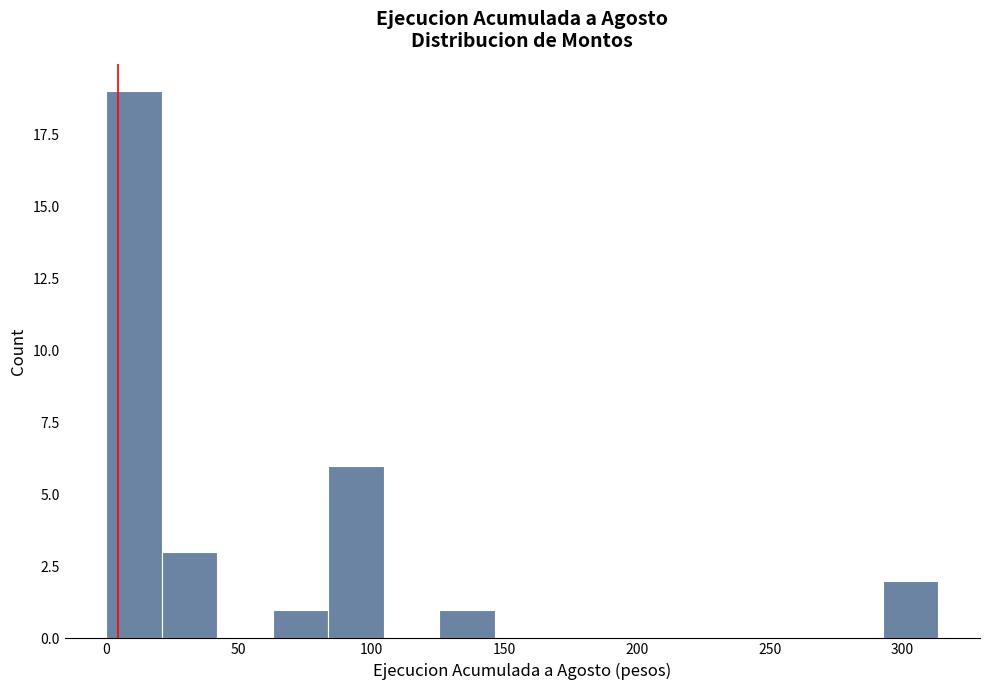

What is the height of the bar covering 65 to 85 on the x-axis? Neither the bar edges nor the heights are printed on the chart, so give them approximately, as read against the axes.

1